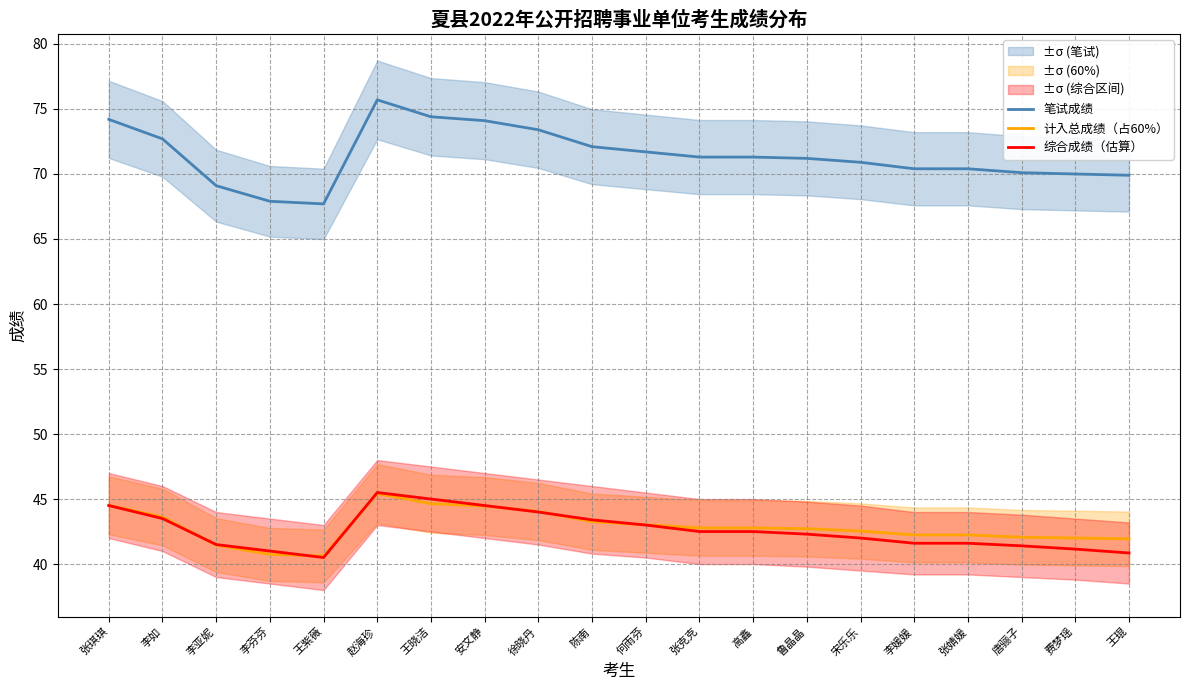

Reading right to left, list all the values displayed in this chart.

笔试成绩: 69.9	70.0	70.1	70.4	70.4	70.9	71.2	71.3	71.3	71.7	72.1	73.4	74.1	74.4	75.7	67.7	67.9	69.1	72.7	74.2
计入总成绩（占60%）: 41.9	42.0	42.1	42.2	42.2	42.5	42.7	42.8	42.8	43.0	43.3	44.0	44.5	44.6	45.4	40.6	40.7	41.5	43.6	44.5
综合成绩（估算）: 40.9	41.1	41.4	41.6	41.6	42.0	42.3	42.5	42.5	43.0	43.4	44.0	44.5	45.0	45.5	40.5	41.0	41.5	43.5	44.5